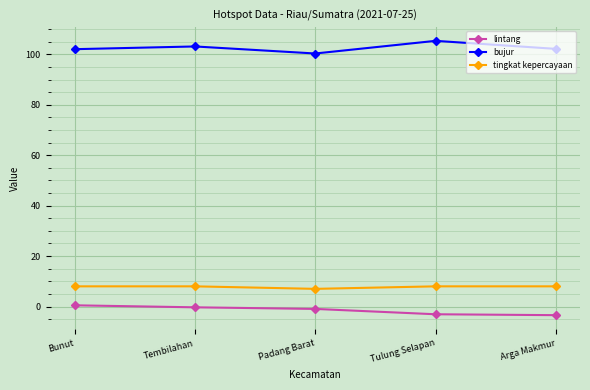

What is the value of the bujur point at the 1st from the left?

102.1